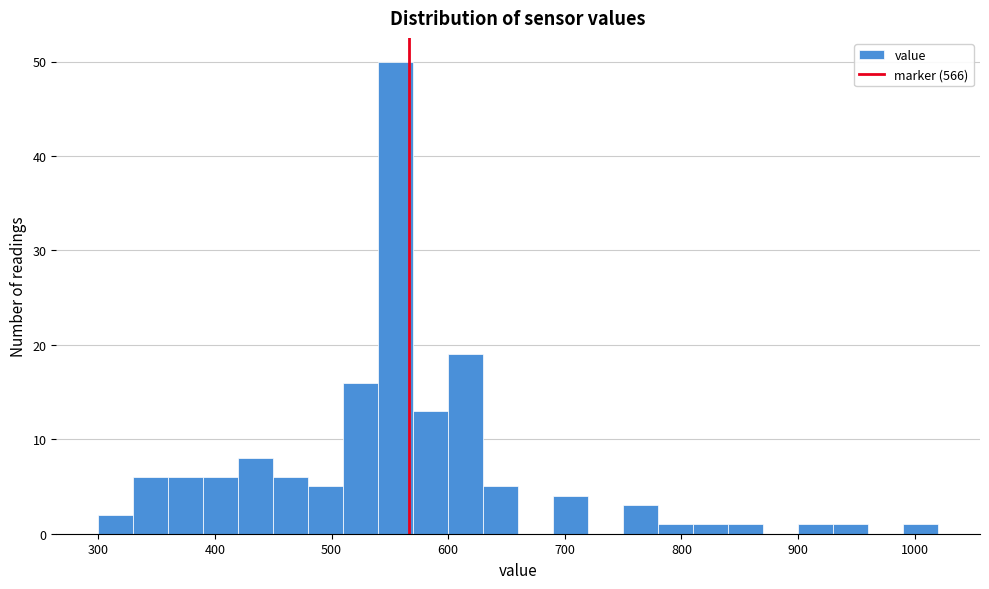

Read against the x-axis, roughly where is the centre of the tallest bar?

560